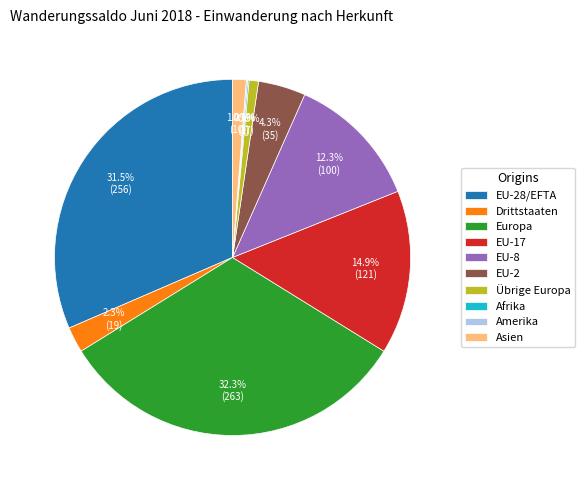

What is the largest slice in the pie chart?

Europa